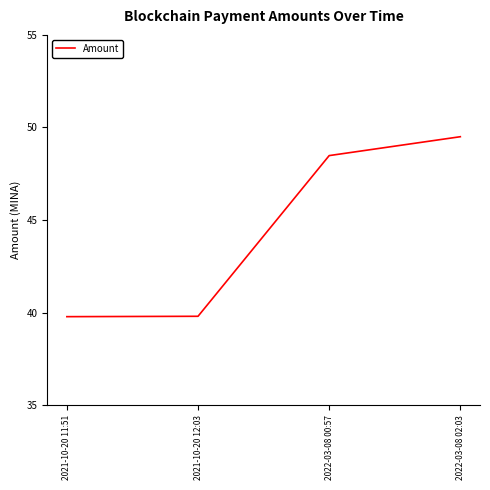

What is the change in value from 2021-10-20 11:51 to 2022-03-08 02:03?

+9.7